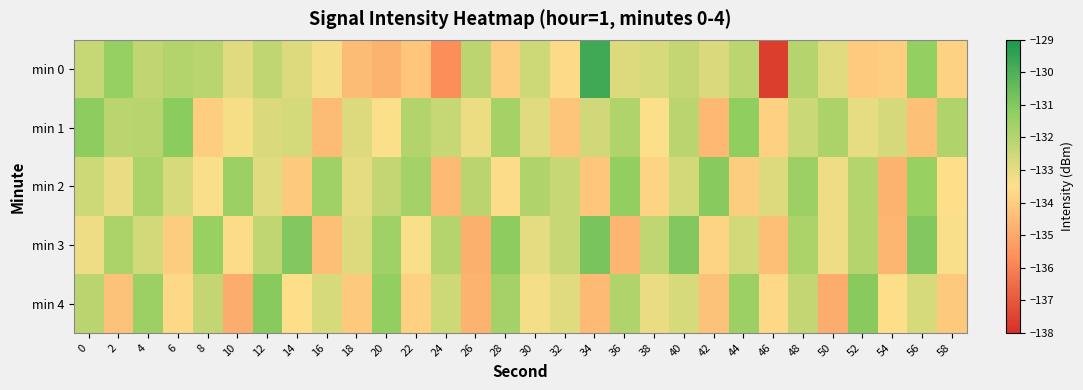

Which category has the highest value across all series?

34